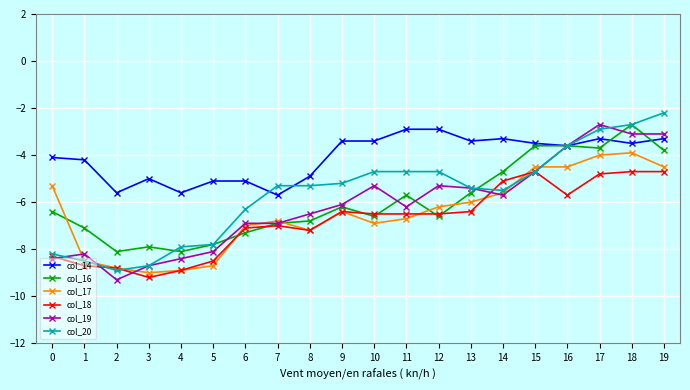

Is it true that col_19 equals -10.9 at 1?

False